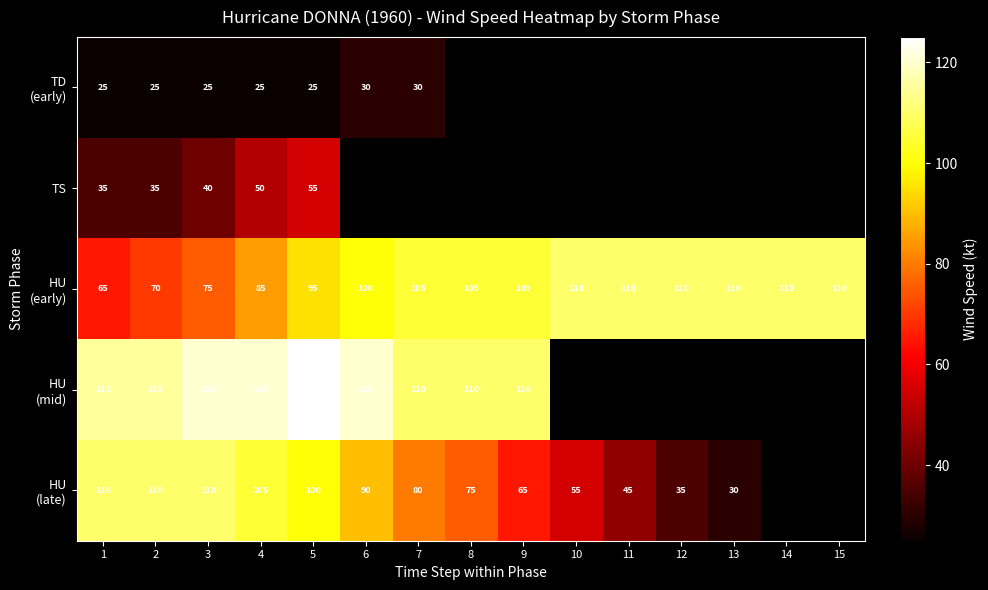

What is the total value across all series at 2?

355